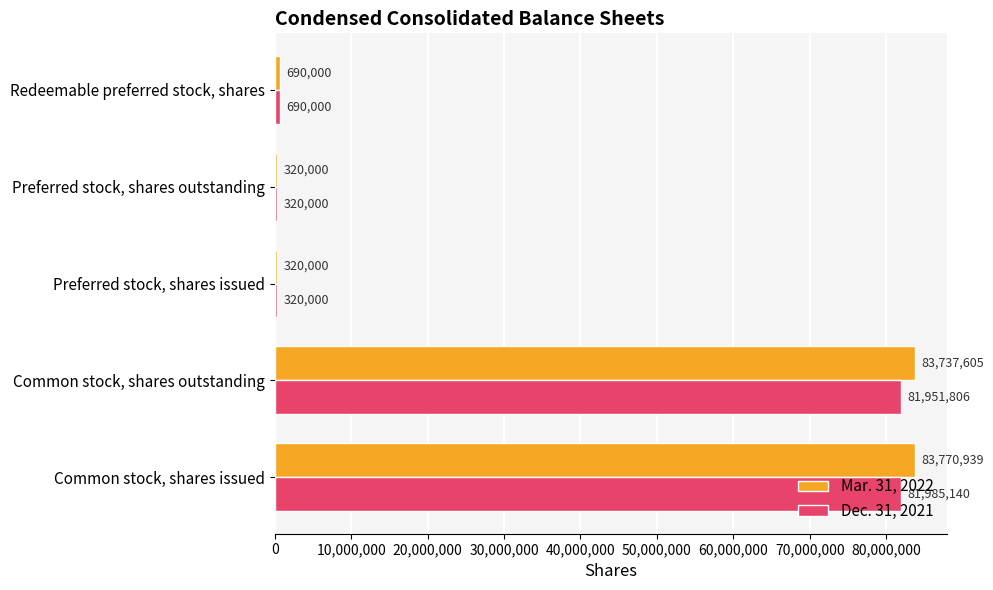

What is the difference between the maximum and minimum values in the Dec. 31, 2021 series?

81665140